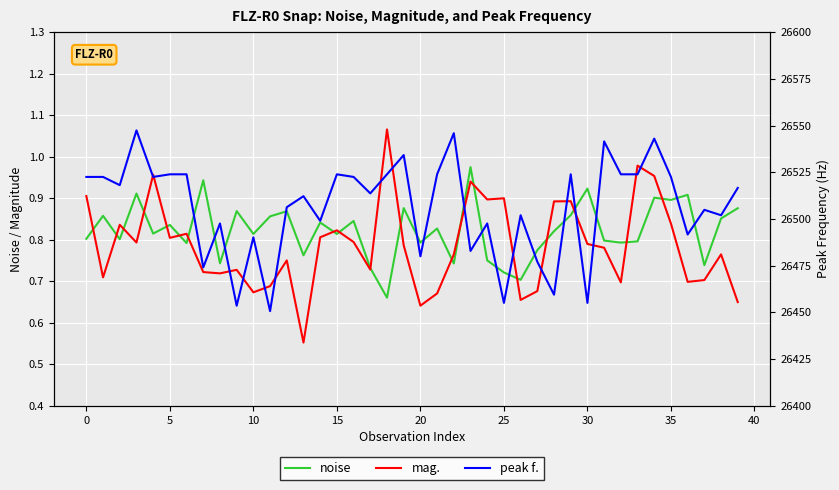

Where is peak f. nearest to the value 26499?

14